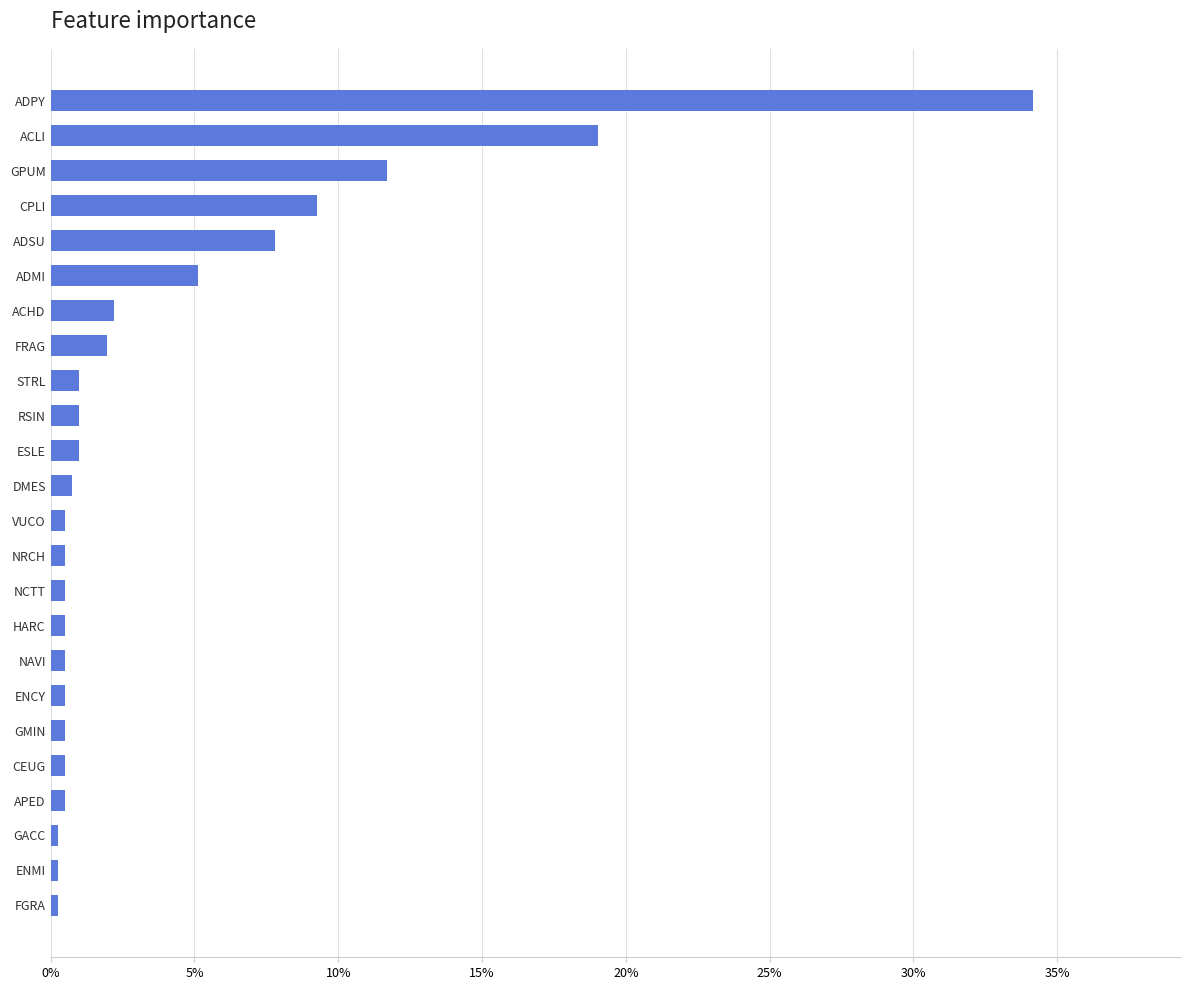

What is the greatest value displayed?

0.3